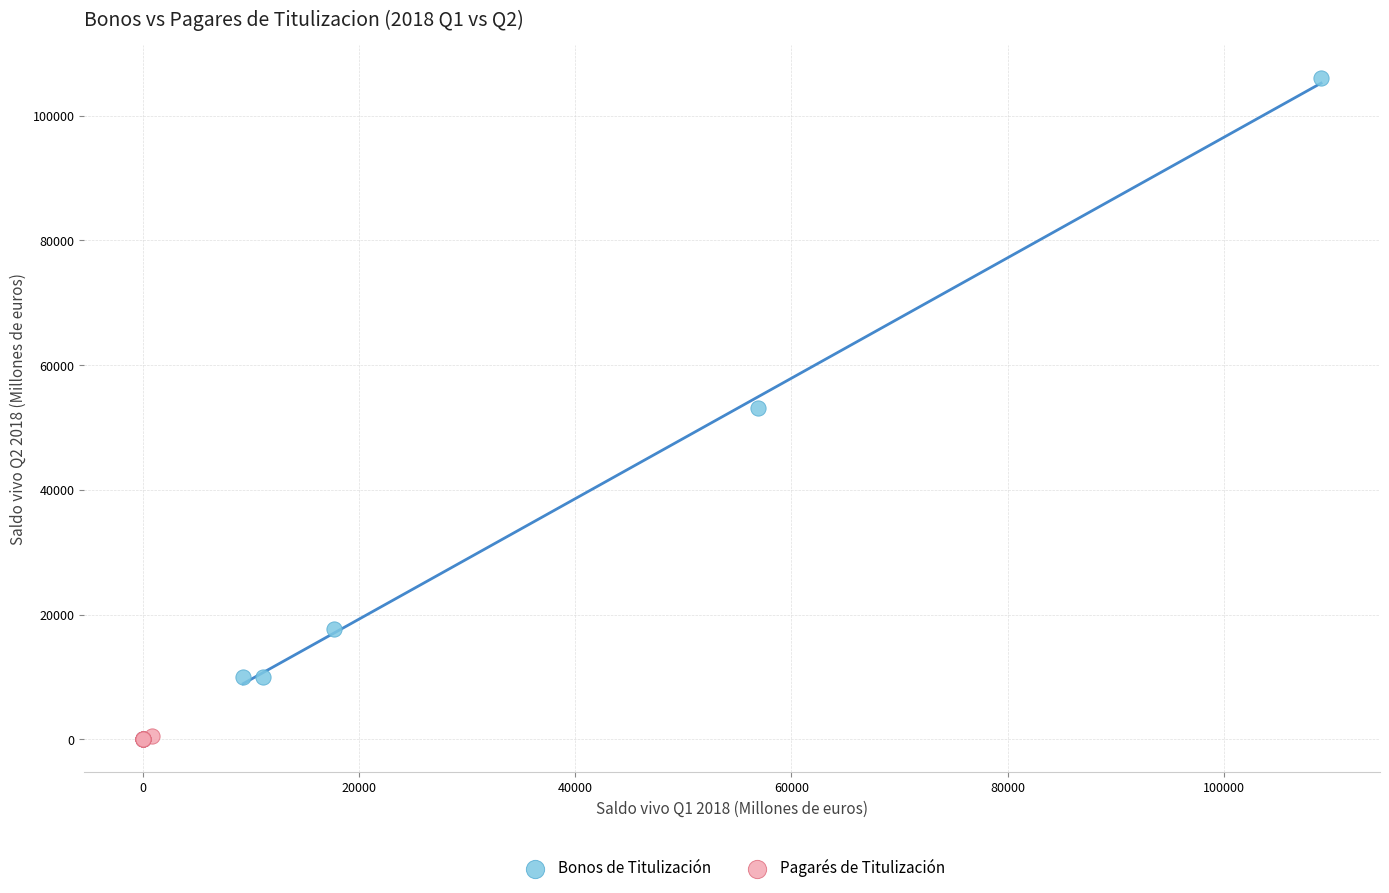

Which series has the widest spread of Y values?

Bonos de Titulización